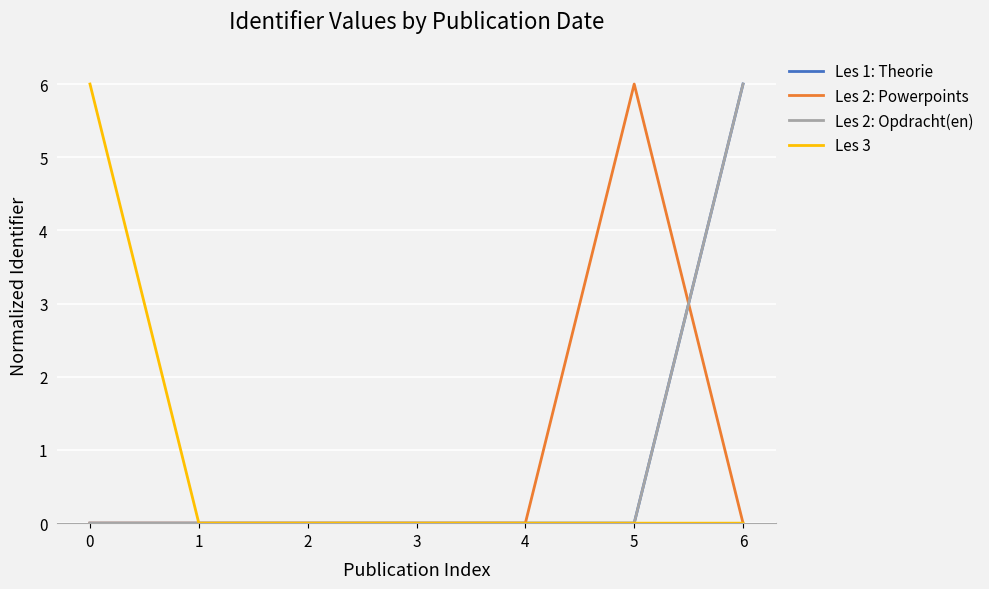

At which category is the sum across all series the highest?

6